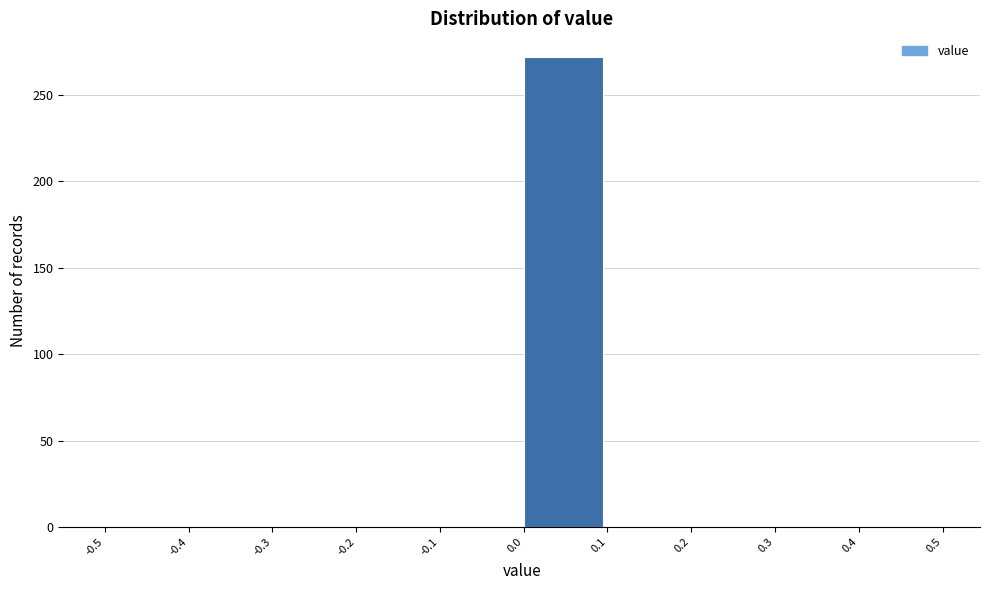

What is the height of the bar covering 0.0 to 0.1 on the x-axis? The values are not printed on the chart, so give them approximately, as read against the axis.

270